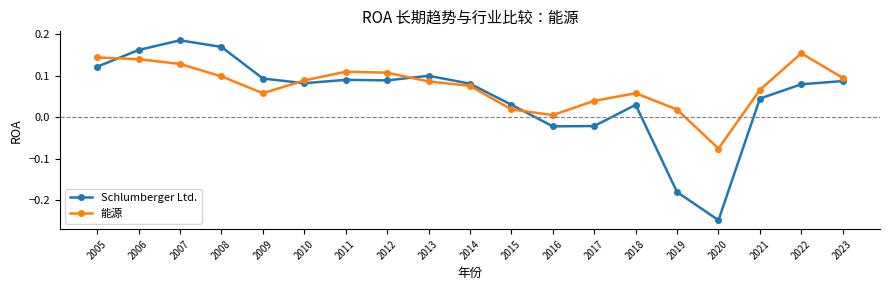

Between 2010 and 2022, which series saw the biggest shift?

能源